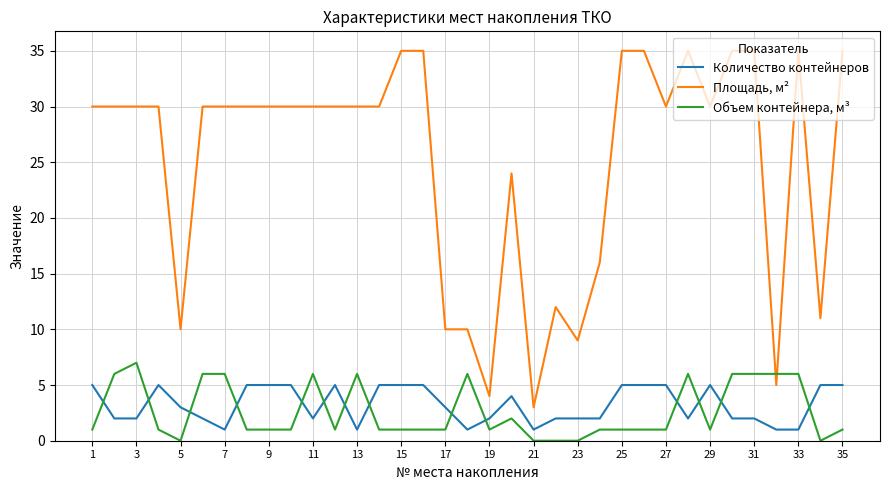

Which series has the largest total across all categories?

Площадь, м²